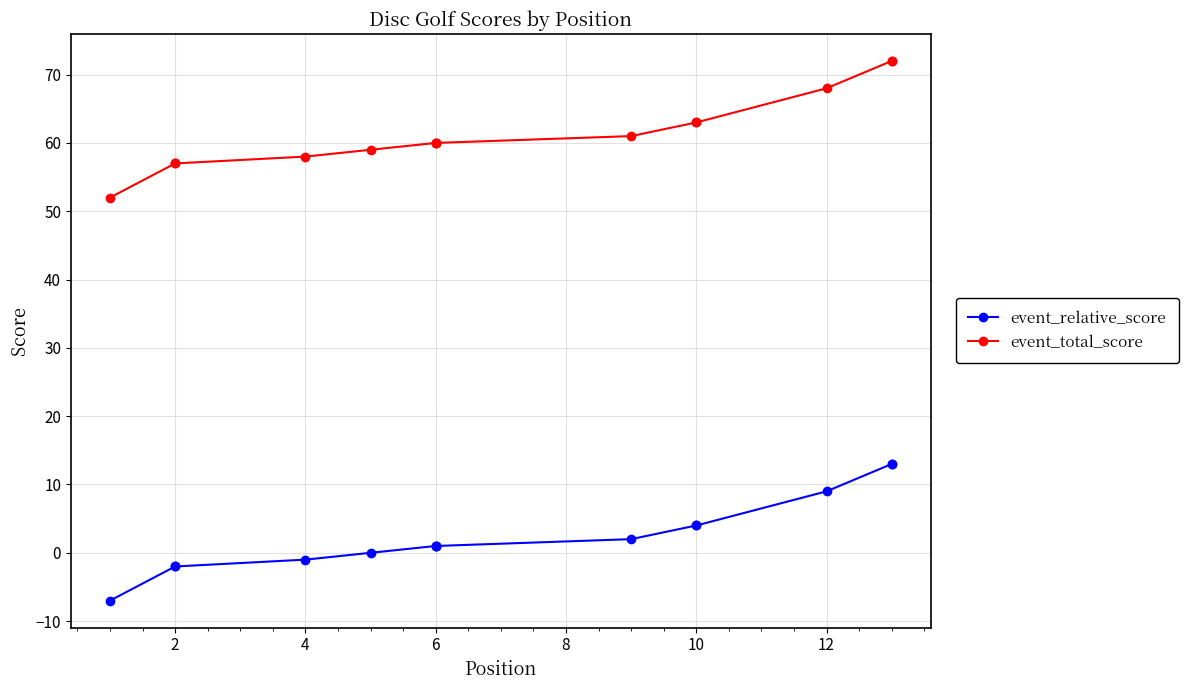

Does the chart display data point markers on the line(s)?

Yes